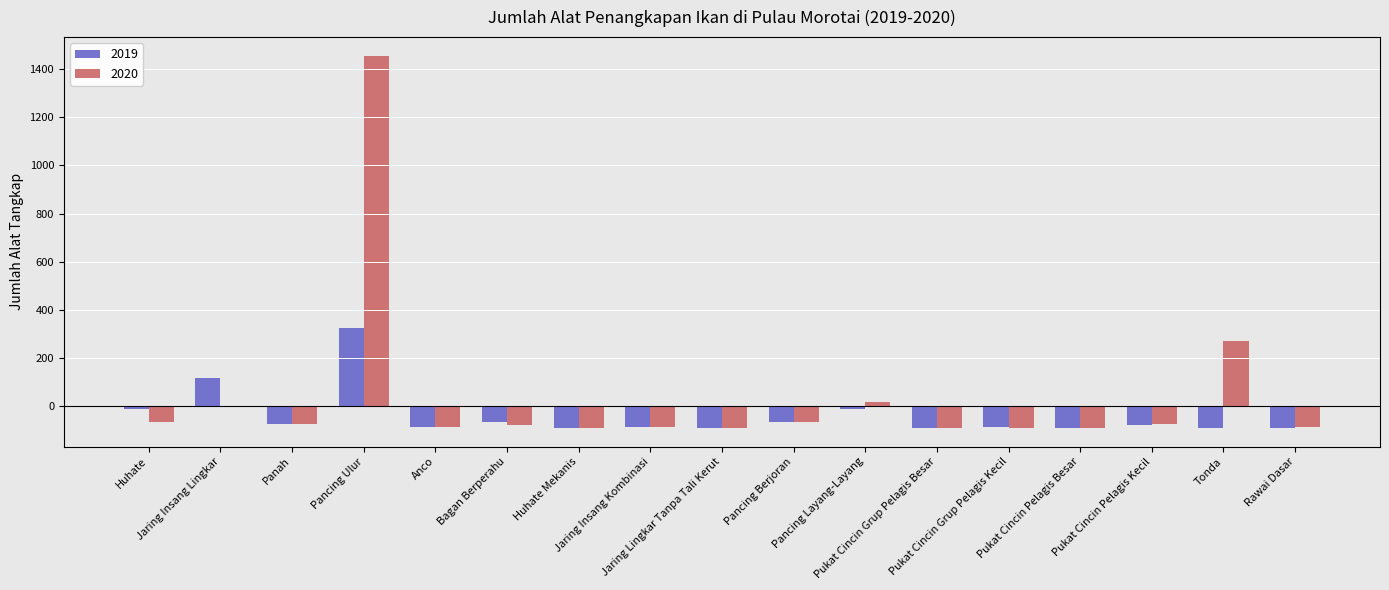

At which category is the sum across all series the highest?

Pancing Ulur